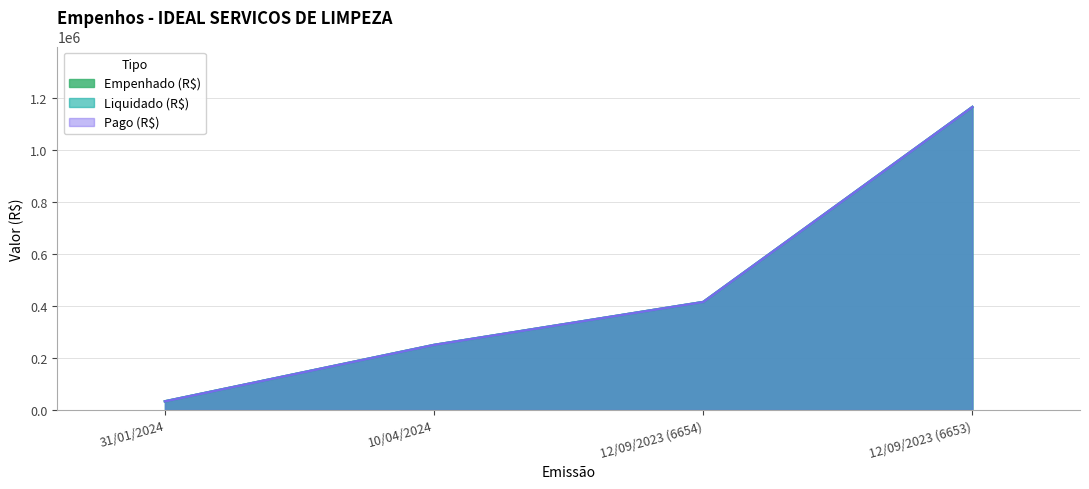

How many values in the Pago (R$) series are below 415668?

2